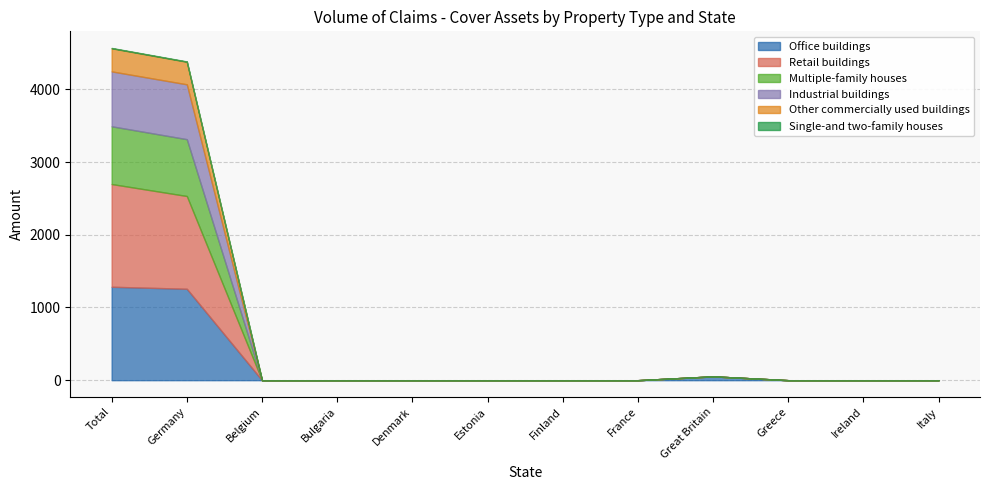

Rank the series at Total from highest to lowest value.

Retail buildings, Office buildings, Multiple-family houses, Industrial buildings, Other commercially used buildings, Single-and two-family houses